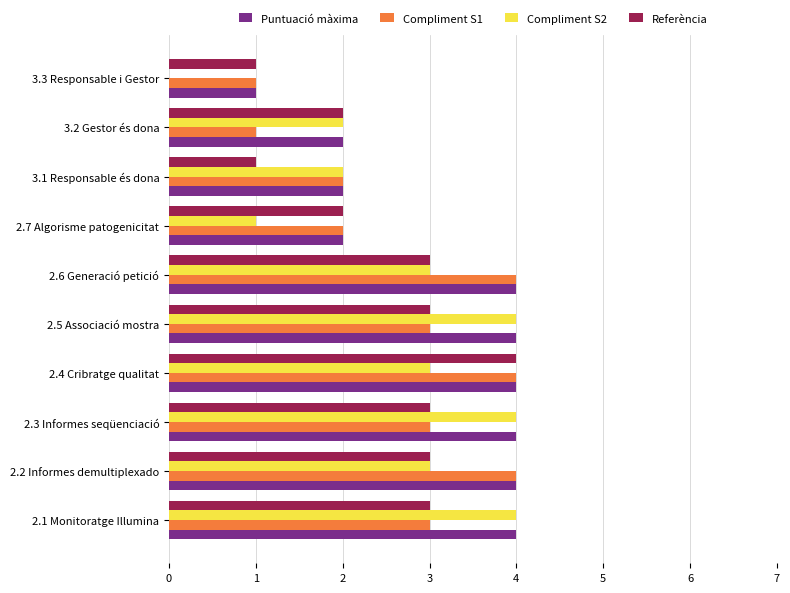

At which category is the sum across all series the highest?

2.4 Cribratge qualitat